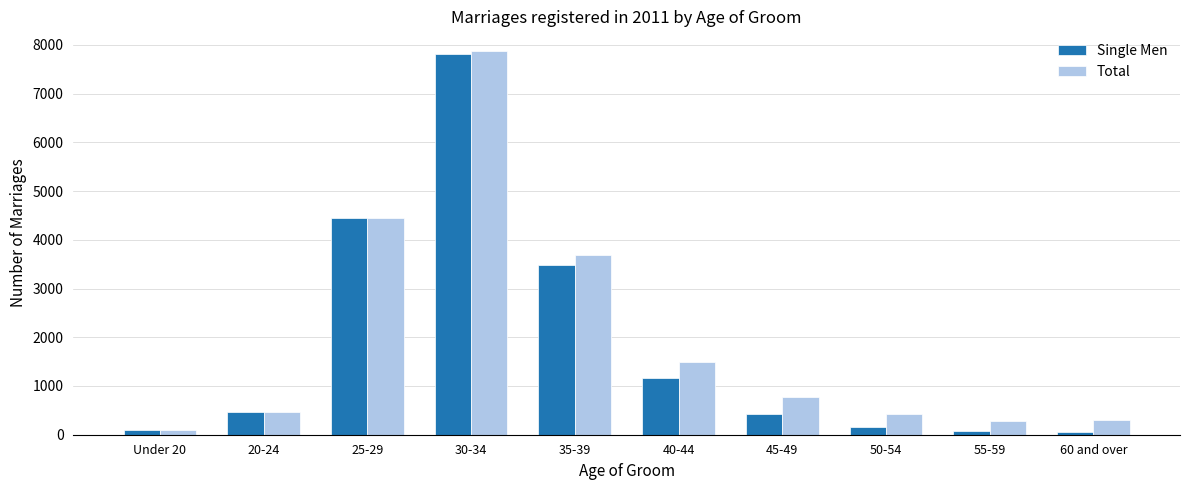

What is the difference between the maximum and minimum values in the Single Men series?

7765